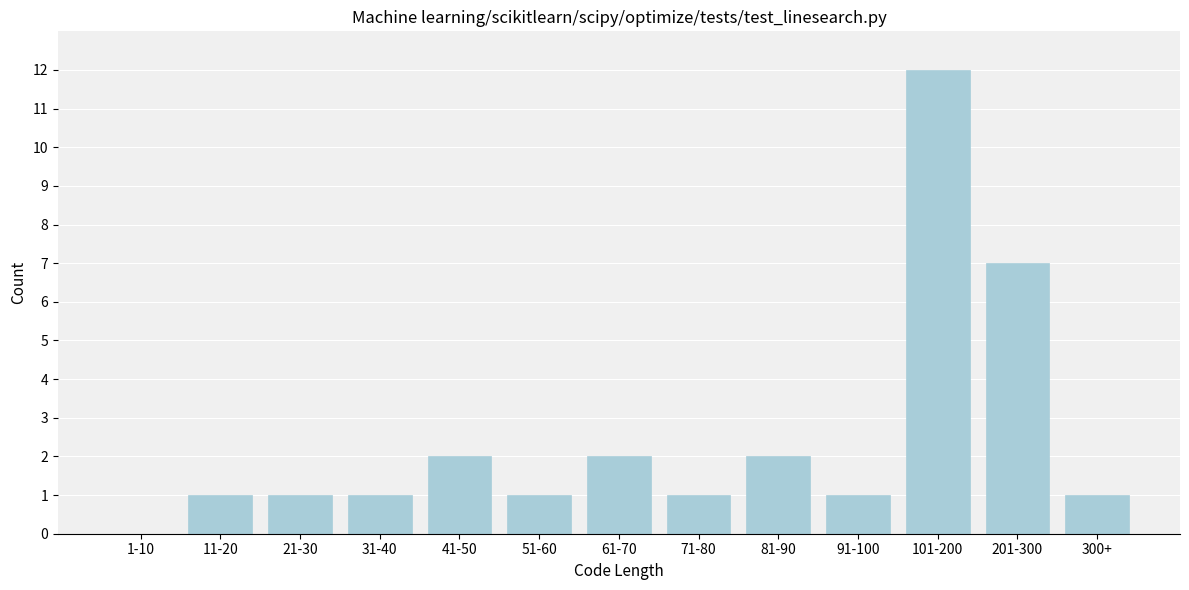

Reading left to right, transcribe all the data shown in this chart.

1-10=0	11-20=1	21-30=1	31-40=1	41-50=2	51-60=1	61-70=2	71-80=1	81-90=2	91-100=1	101-200=12	201-300=7	300+=1